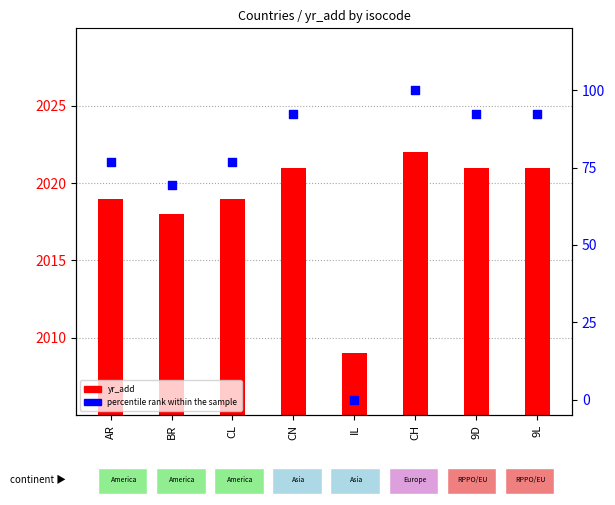

Is the value of percentile rank within the sample at 9L greater than the value of yr_add at 9L?

No